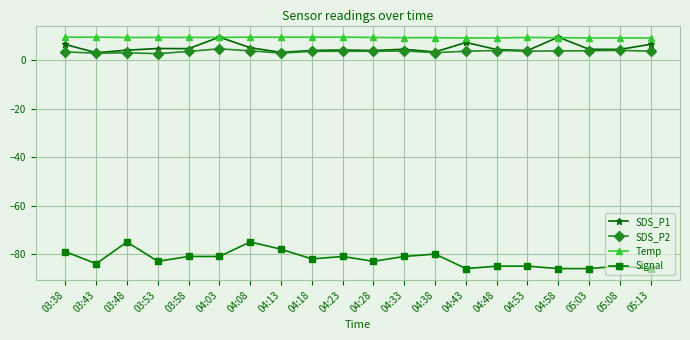

What is the difference between the maximum and minimum values in the SDS_P2 series?

2.0